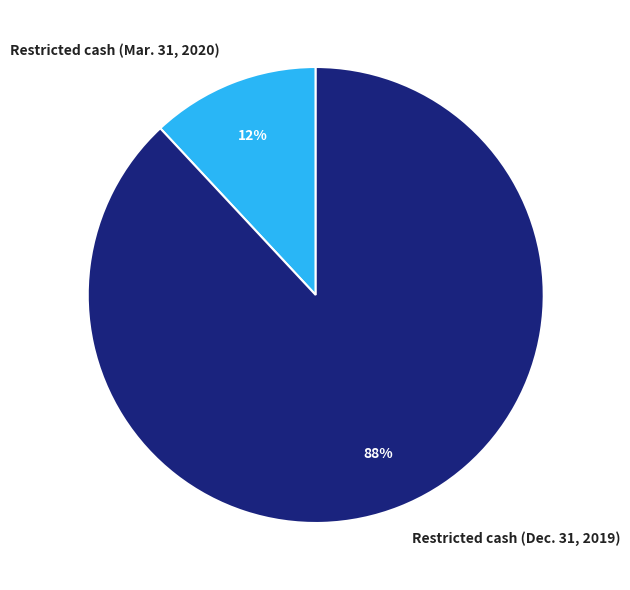

Combined, do Restricted cash (Mar. 31, 2020) and Restricted cash (Dec. 31, 2019) account for over 50%?

Yes